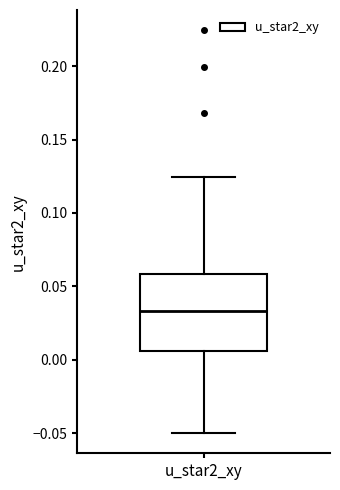

Where is the lower edge of the box for u_star2_xy on the y-axis? The values are not printed on the chart, so give them approximately, as read against the axis.

0.005